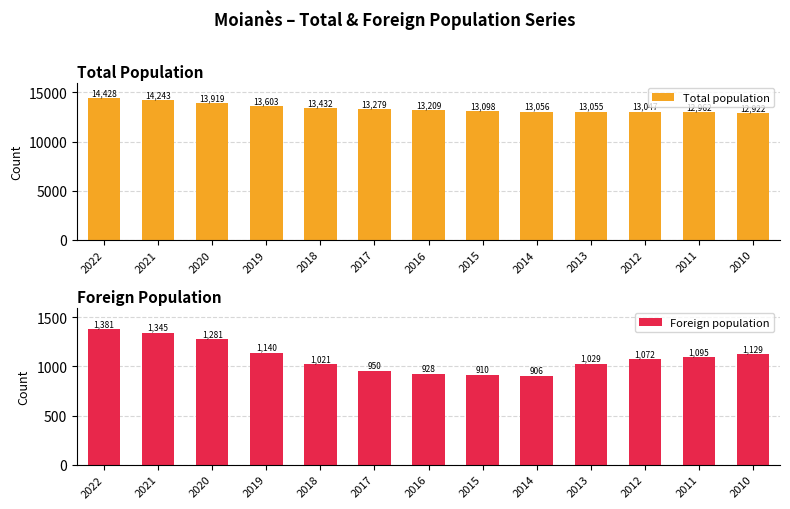

True or false: Foreign population has a value of 2370 at 2022.

False